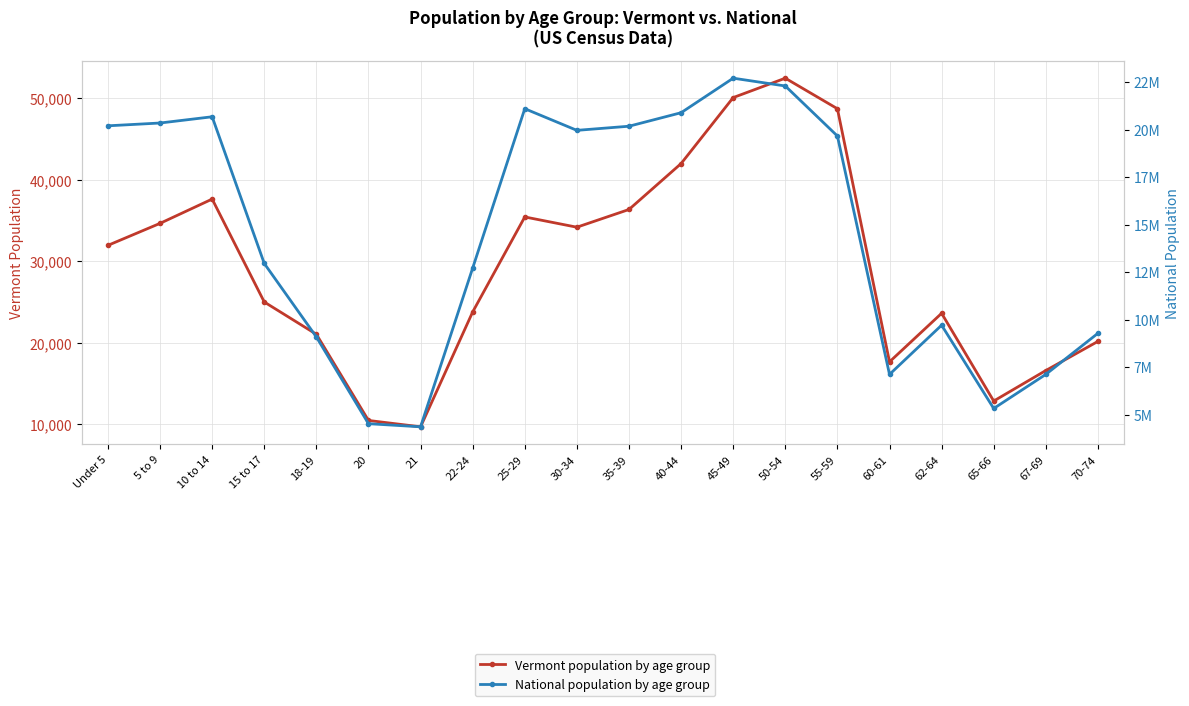

How many values in the Vermont series exceed 31952?

9